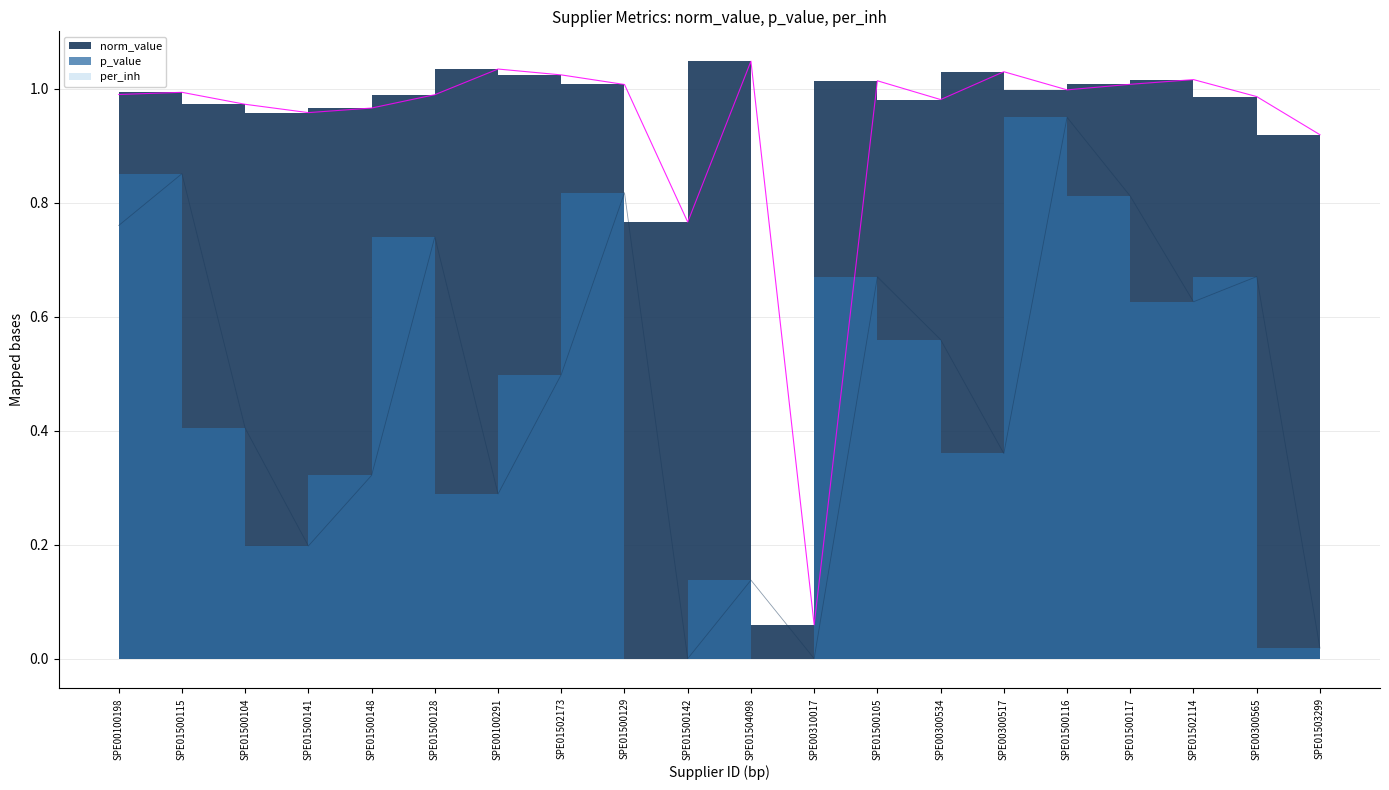

What position from the right is SPE01500116?

5